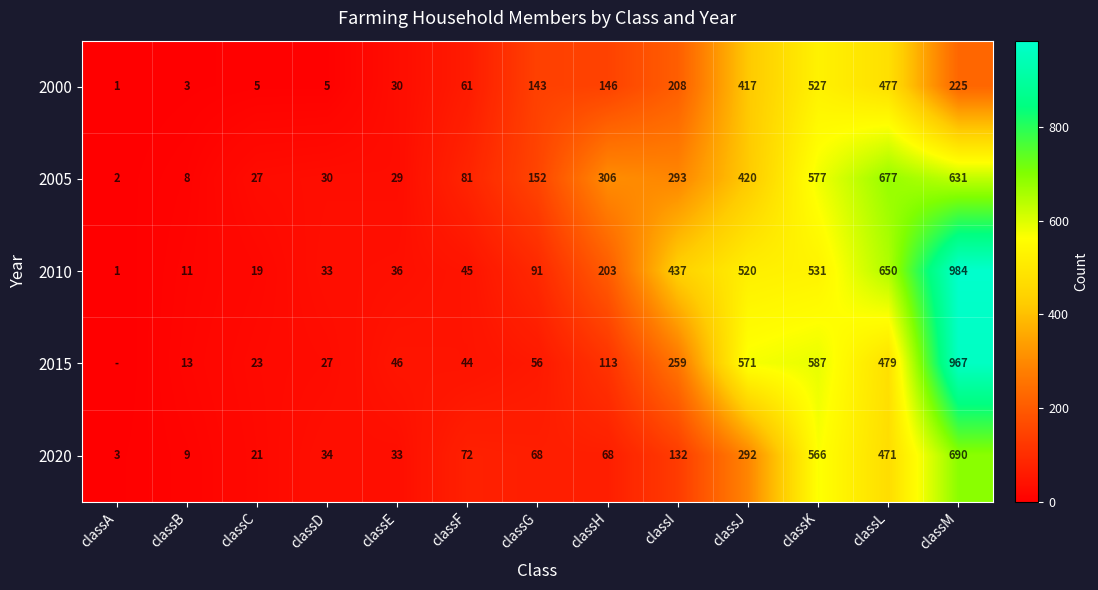

Is the value of 2000 at classM greater than the value of 2015 at classH?

Yes